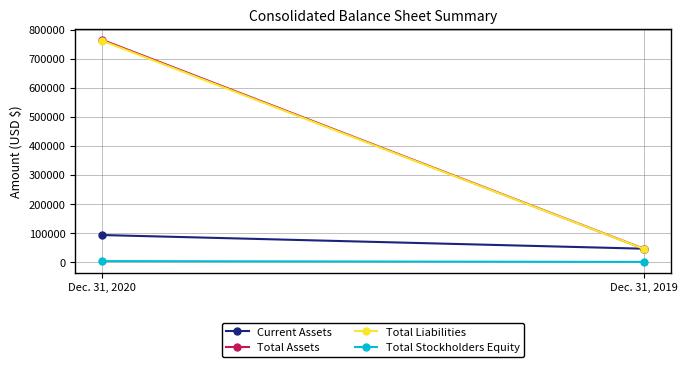

Is this an area chart (filled region under the line)?

No